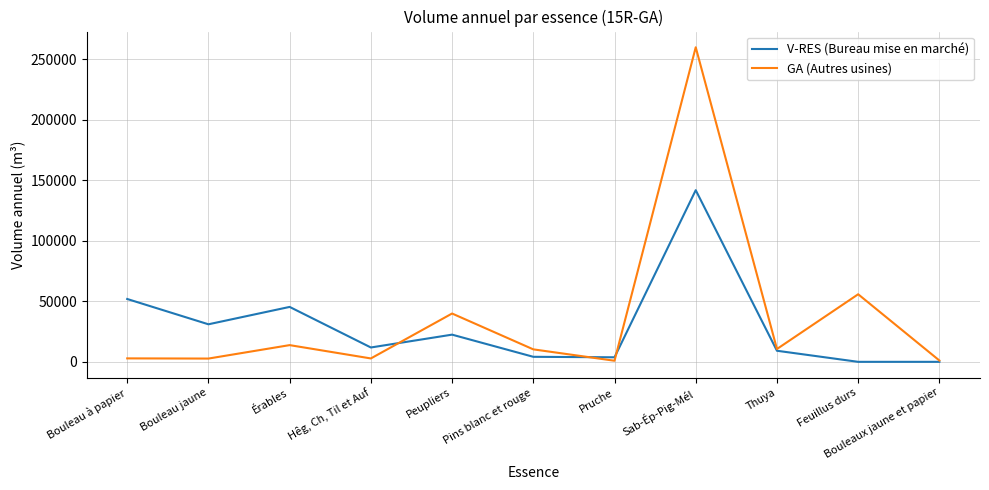

At how many categories does at least one series exceed 106904?

1